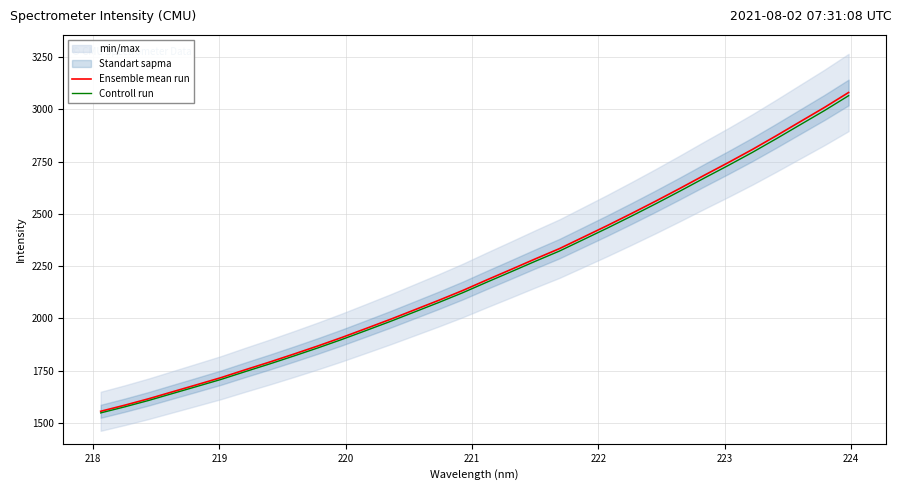

What is the average value of the Ensemble mean run series?

2214.6